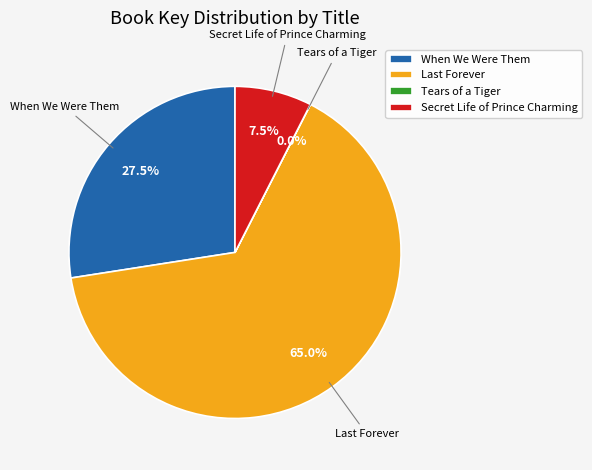

Does any single category account for the majority?

Yes